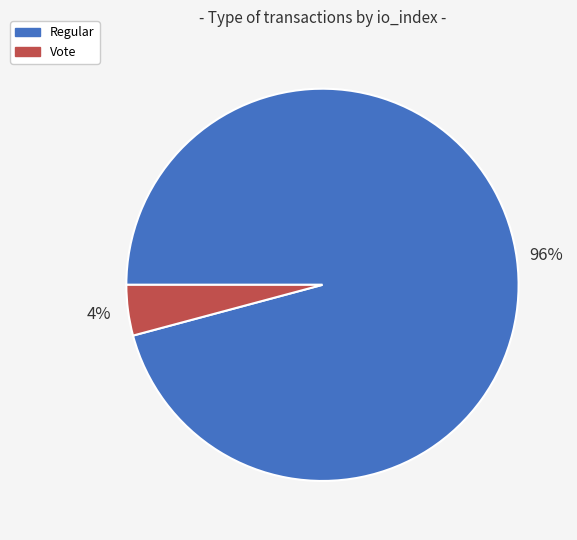

Is there a majority slice in this chart?

Yes